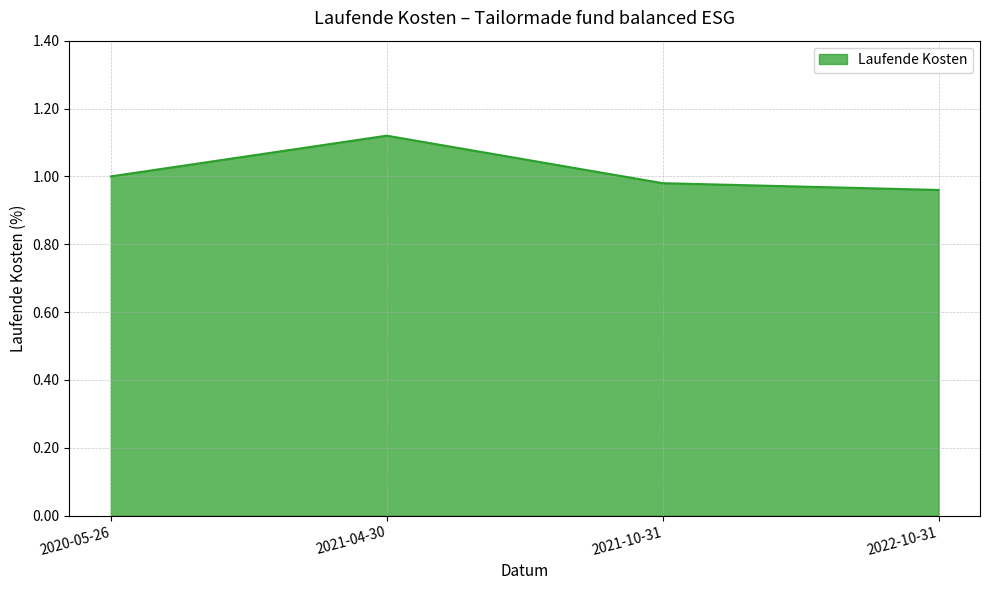

How many values are below 1?

2